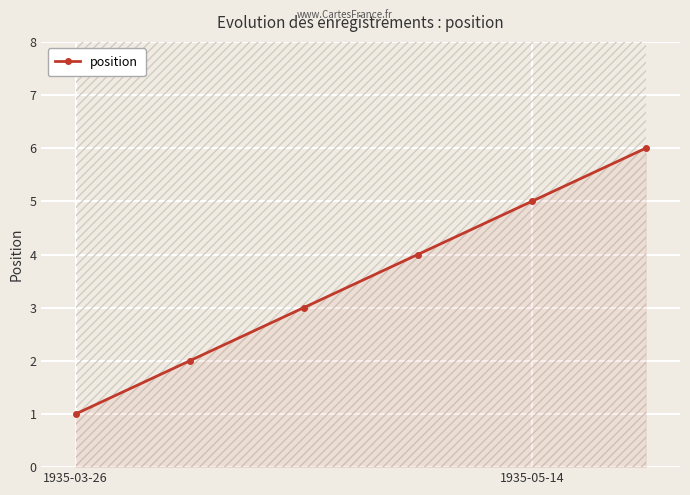

True or false: position has more than 2 points higher than both neighbors.

False